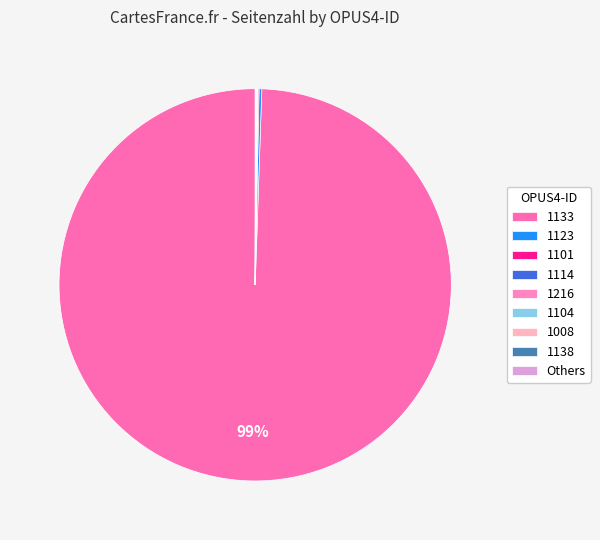

What percentage is the 1133 slice, to the nearest percent?

99%